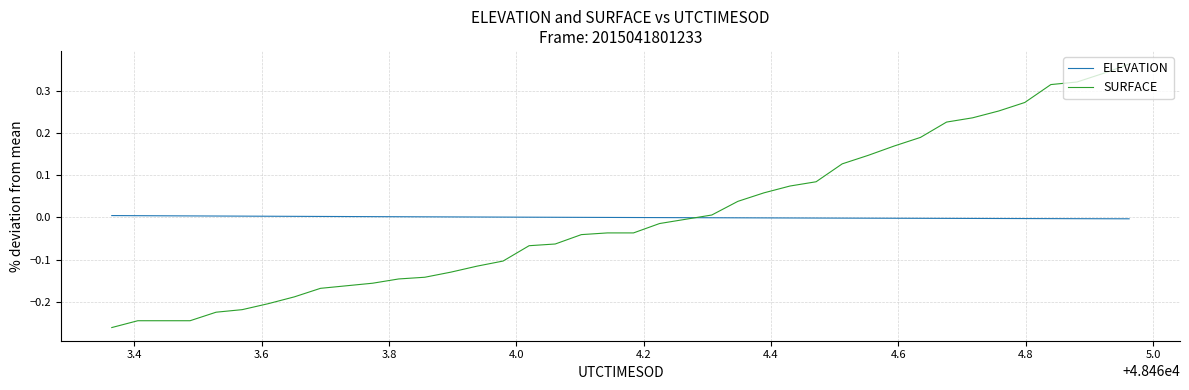

Rank the series by their maximum value, from highest to lowest.

SURFACE, ELEVATION